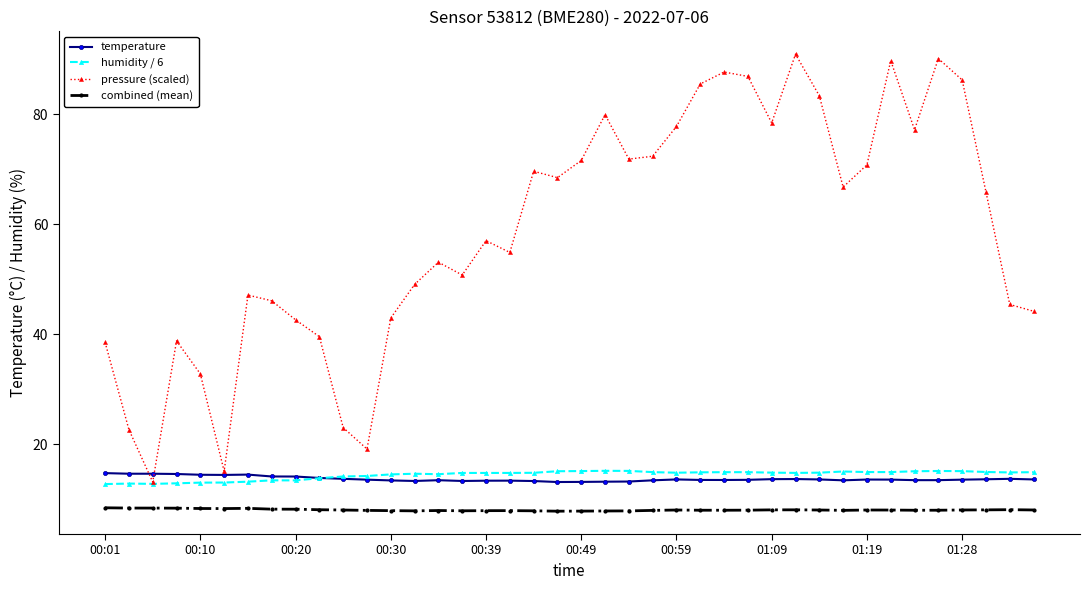

What are all the series names shown in the legend?

temperature, humidity / 6, pressure (scaled), combined (mean)